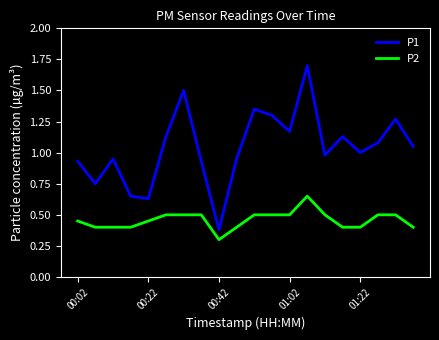

Which series has the largest total across all categories?

P1